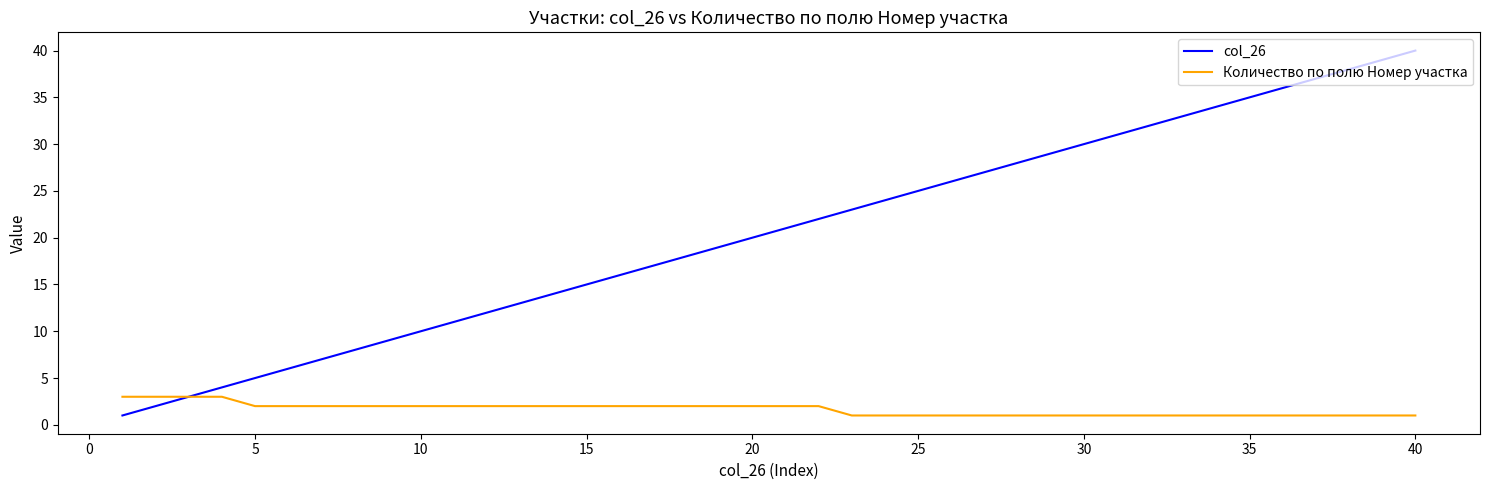

Which series has the largest total across all categories?

col_26